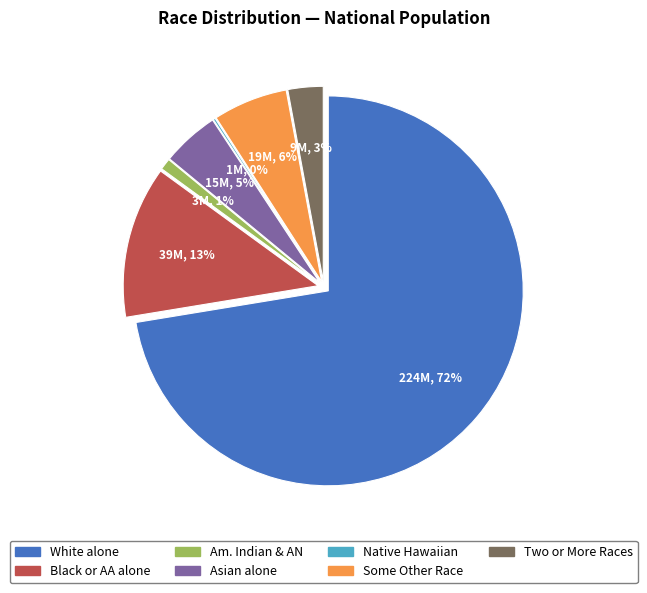

Is American Indian and Alaska Native the majority of the pie?

No